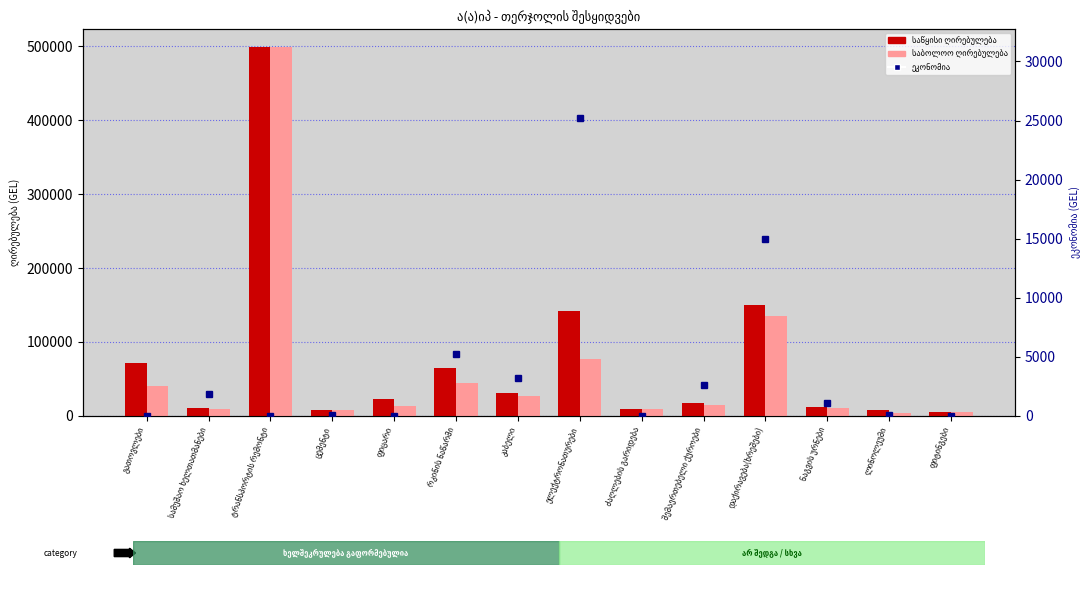

What position from the right is ნაგვის ურნები?

3